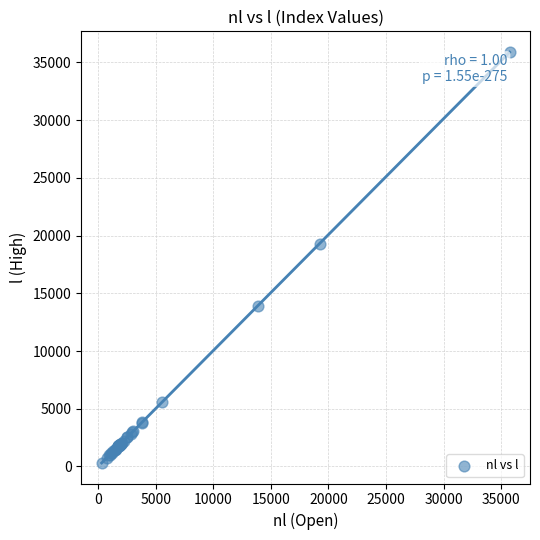

What Y value in the scatter plot is closest to 18106?

19275.4